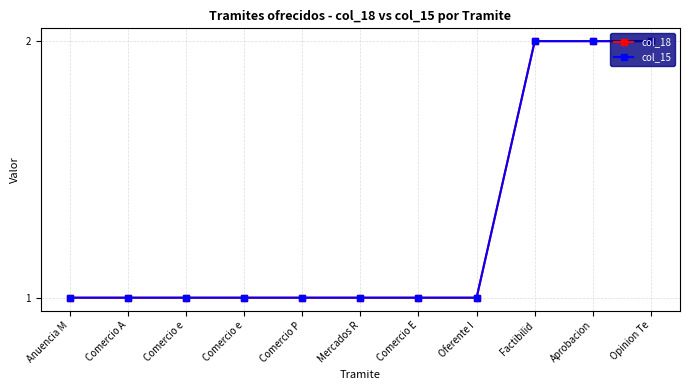

Which series has the widest spread of values?

col_18